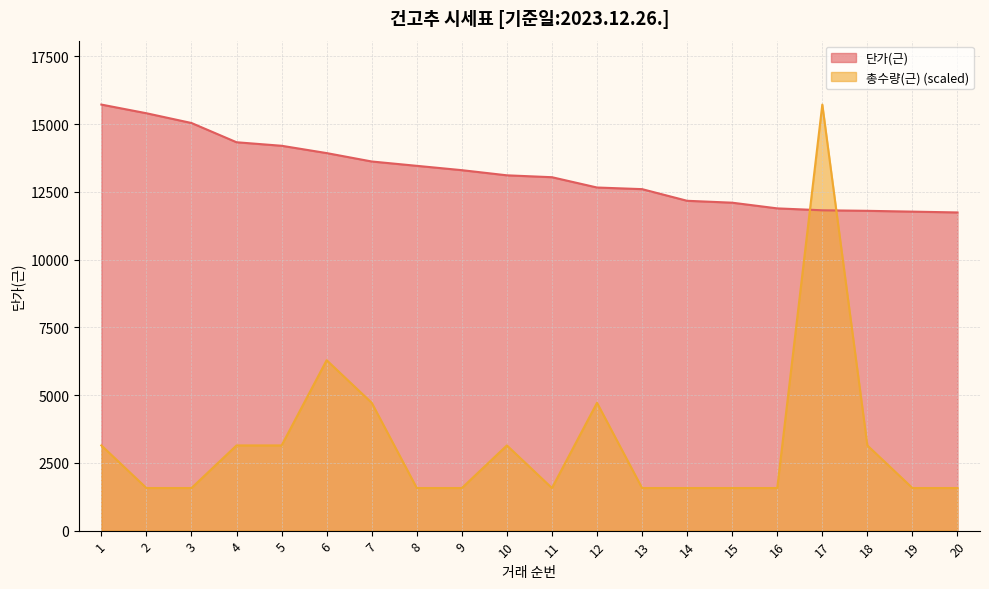

What is the sum of the 단가(근) values at 4 and 14?

26500